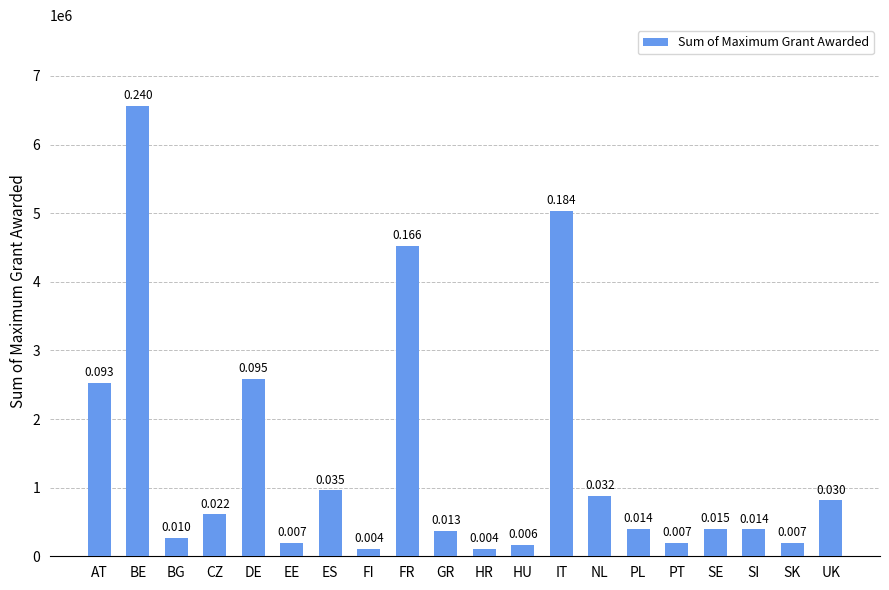

What is the greatest value displayed?

6559151.0